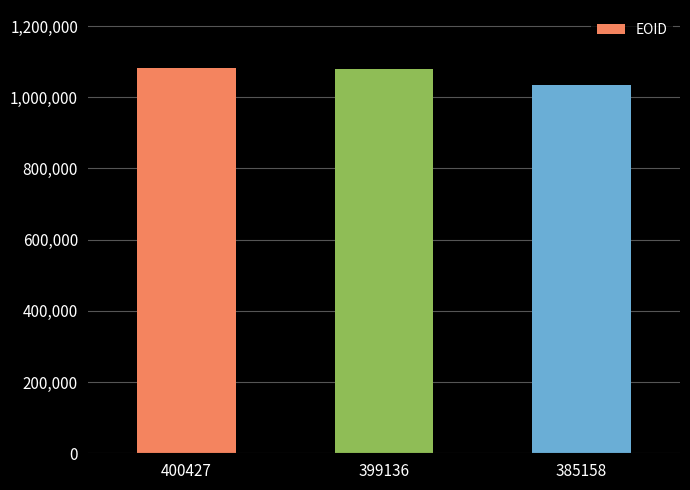

What is the value of the 3rd bar from the left?

1033597